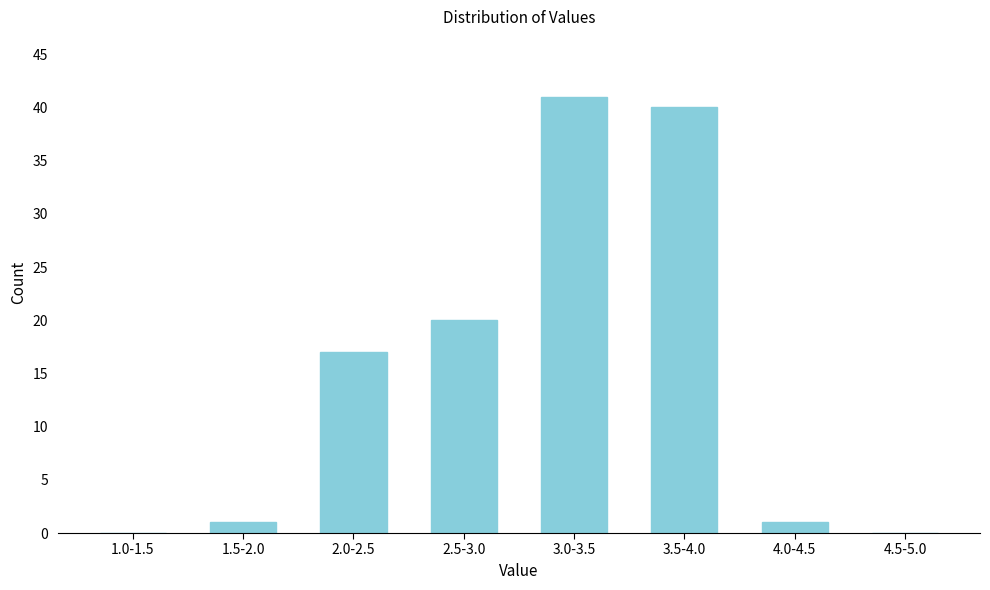

Reading right to left, list all the values displayed in this chart.

4.5-5.0=0	4.0-4.5=1	3.5-4.0=40	3.0-3.5=41	2.5-3.0=20	2.0-2.5=17	1.5-2.0=1	1.0-1.5=0